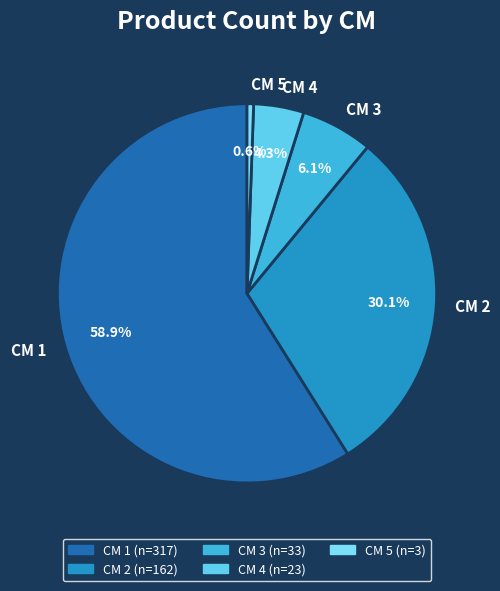

Rank the categories by value from highest to lowest.

CM 1, CM 2, CM 3, CM 4, CM 5